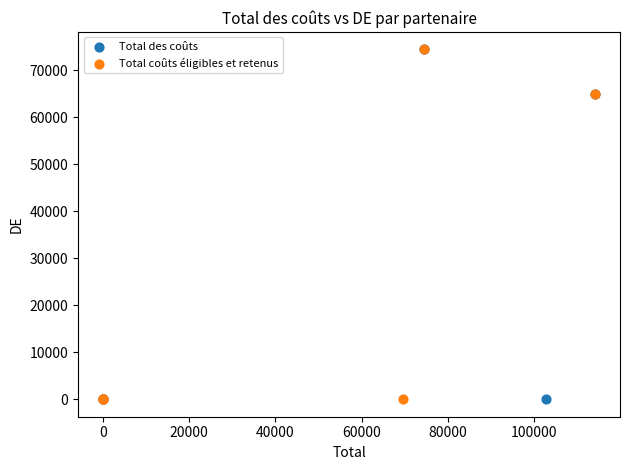

What are all the series names shown in the legend?

Total des coûts, Total coûts éligibles et retenus